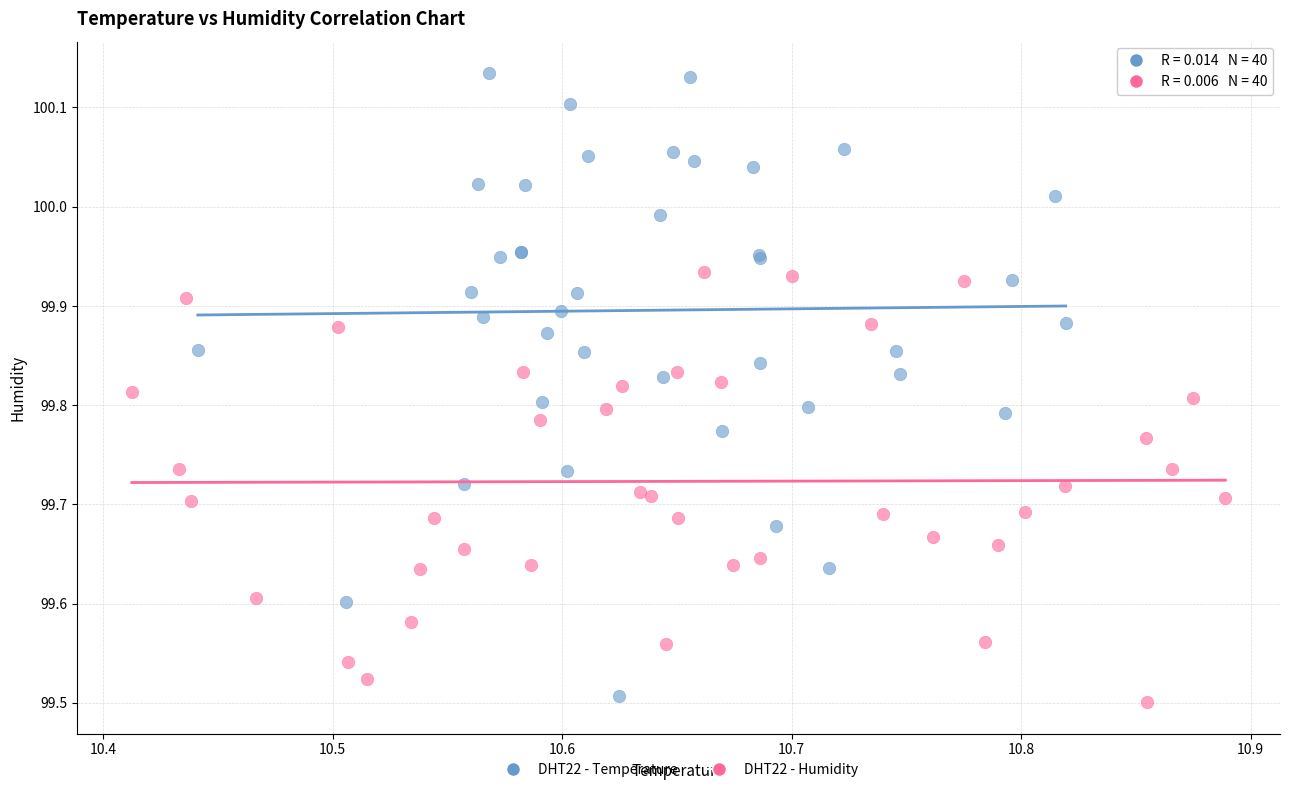

Which series reaches the maximum Y coordinate?

DHT22 - Temperature